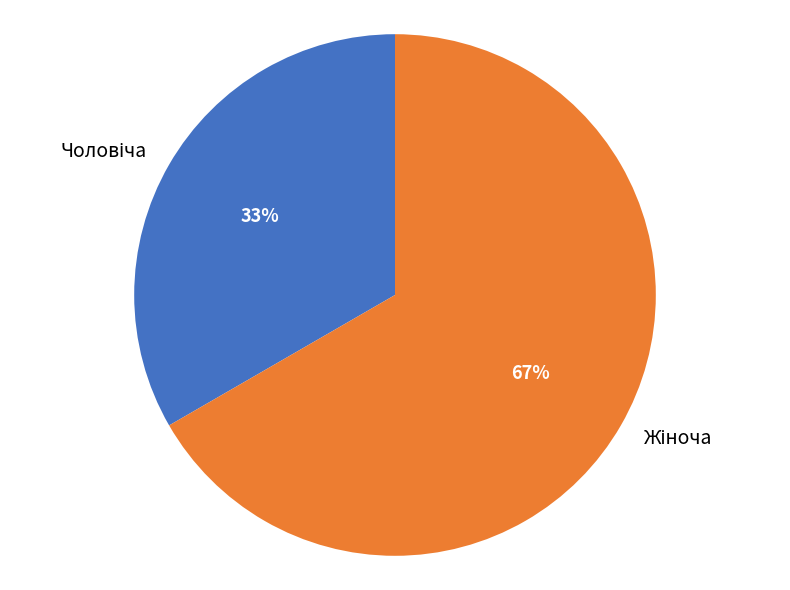

To the nearest percent, what is the average slice percentage?

50%